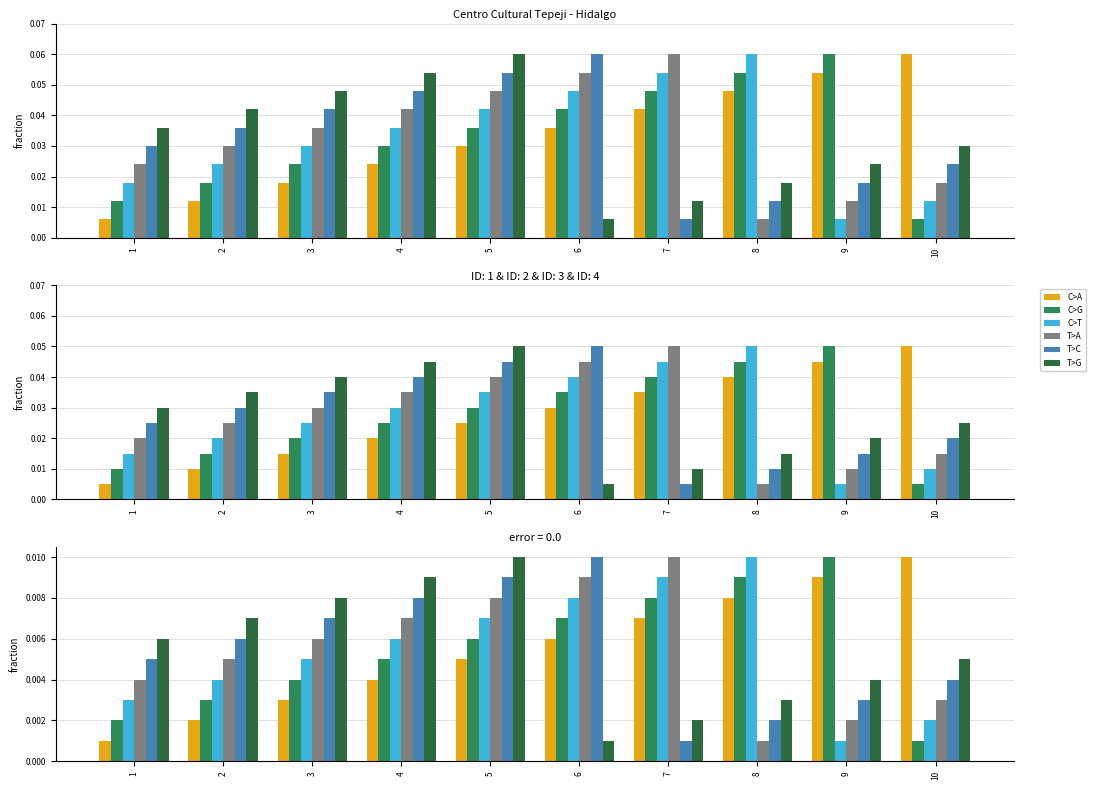

At which category is the sum across all series the highest?

5